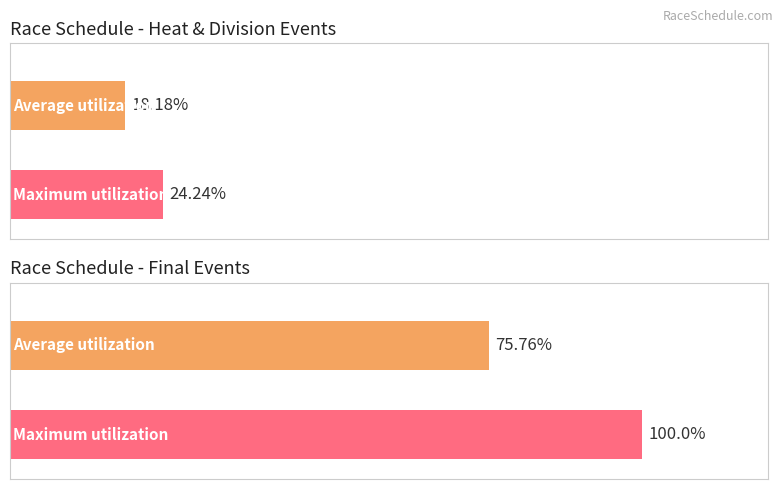

Which has a higher value, division or final?

final